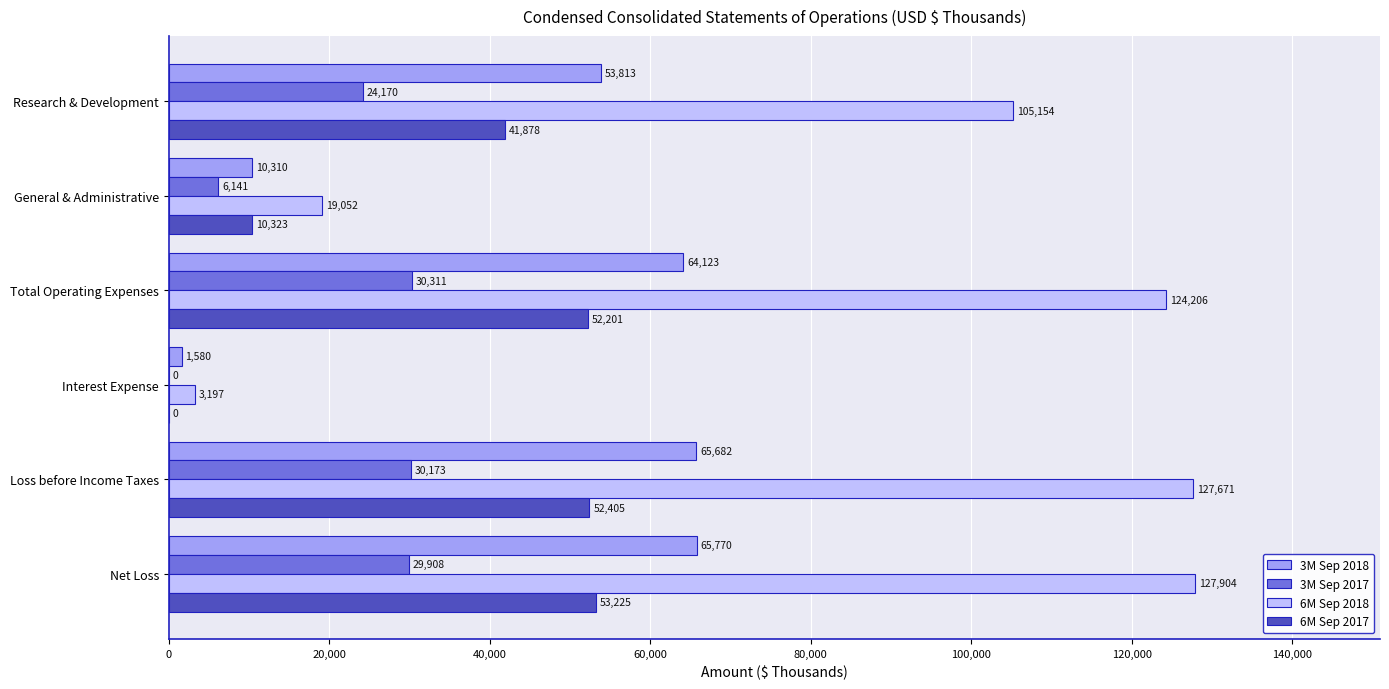

Where is 3M Sep 2017 nearest to the value 15155?

General & Administrative